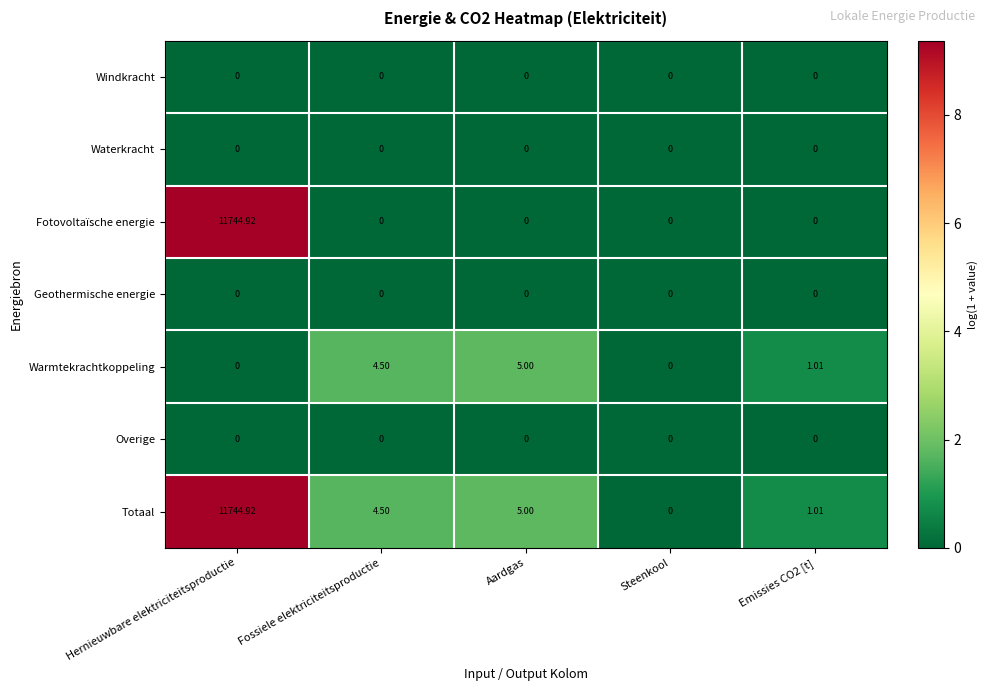

Which category has the highest value across all series?

Hernieuwbare elektriciteitsproductie